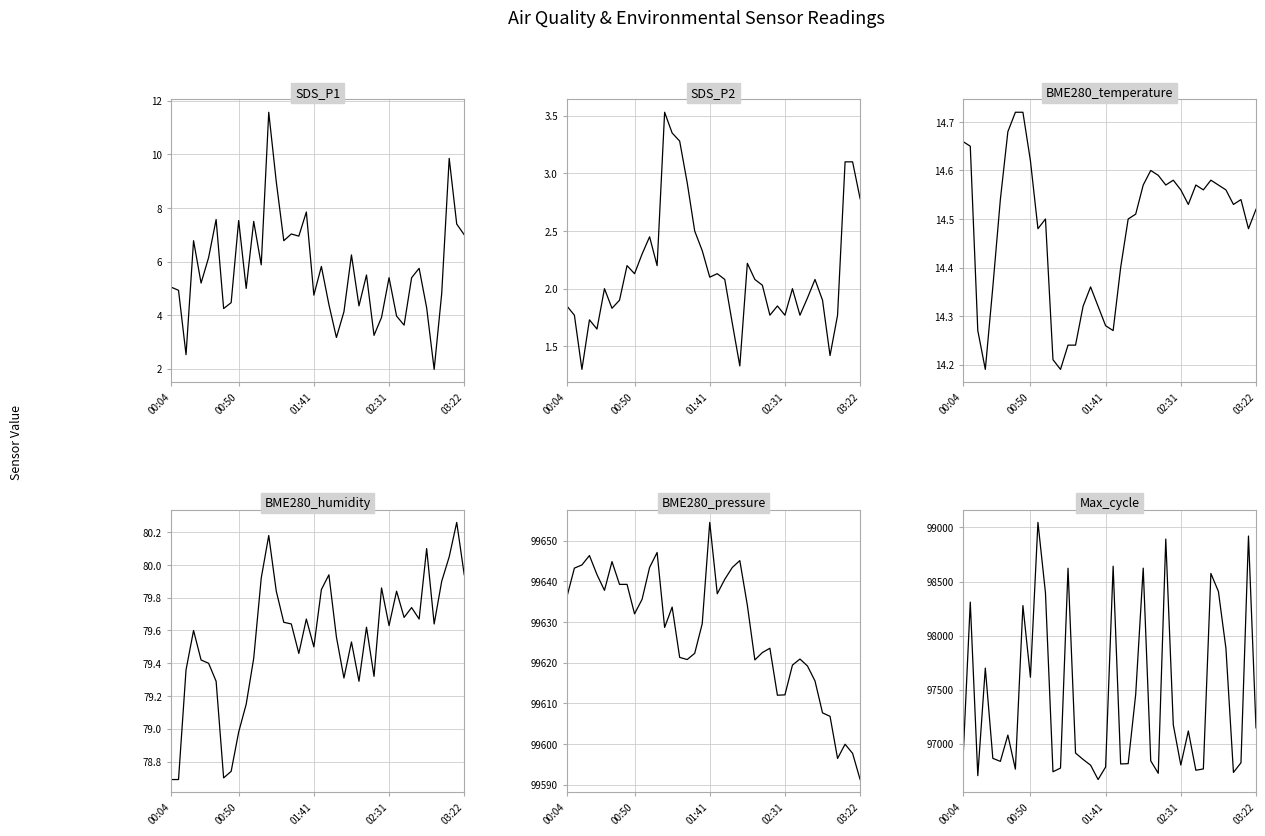

Reading right to left, extract all data points from this chart.

SDS_P1: 7.0	7.4	9.8	4.8	2.0	4.3	5.8	5.4	3.6	4.0	5.4	3.9	3.2	5.5	4.3	6.2	4.1	3.2	4.4	5.8	4.8	7.8	7.0	7.0	6.8	9.0	11.6	5.9	7.5	5.0	7.5	4.5	4.2	7.6	6.2	5.2	6.8	2.5	4.9	5.0
SDS_P2: 2.8	3.1	3.1	1.8	1.4	1.9	2.1	1.9	1.8	2.0	1.8	1.9	1.8	2.0	2.1	2.2	1.3	1.7	2.1	2.1	2.1	2.3	2.5	2.9	3.3	3.4	3.5	2.2	2.5	2.3	2.1	2.2	1.9	1.8	2.0	1.6	1.7	1.3	1.8	1.9
BME280_temperature: 14.5	14.5	14.5	14.5	14.6	14.6	14.6	14.6	14.6	14.5	14.6	14.6	14.6	14.6	14.6	14.6	14.5	14.5	14.4	14.3	14.3	14.3	14.4	14.3	14.2	14.2	14.2	14.2	14.5	14.5	14.6	14.7	14.7	14.7	14.5	14.4	14.2	14.3	14.7	14.7
BME280_humidity: 79.9	80.3	80.0	79.9	79.6	80.1	79.7	79.7	79.7	79.8	79.6	79.9	79.3	79.6	79.3	79.5	79.3	79.6	79.9	79.8	79.5	79.7	79.5	79.6	79.7	79.8	80.2	79.9	79.4	79.2	79.0	78.7	78.7	79.3	79.4	79.4	79.6	79.4	78.7	78.7
BME280_pressure: 99591.2	99597.7	99599.9	99596.4	99606.8	99607.7	99615.5	99619.2	99620.9	99619.4	99612.1	99612.0	99623.6	99622.5	99620.7	99634.2	99645.1	99643.4	99640.5	99637.0	99654.5	99629.6	99622.3	99620.8	99621.3	99633.7	99628.7	99647.1	99643.4	99635.6	99632.0	99639.3	99639.3	99644.9	99637.8	99641.7	99646.4	99644.1	99643.3	99636.2
Max_cycle: 97148.0	98921.0	96825.0	96736.0	97883.0	98409.0	98575.0	96768.0	96756.0	97119.0	96804.0	97176.0	98893.0	96728.0	96843.0	98624.0	97457.0	96817.0	96814.0	98642.0	96786.0	96670.0	96803.0	96856.0	96915.0	98623.0	96776.0	96742.0	98395.0	99047.0	97616.0	98278.0	96766.0	97081.0	96838.0	96866.0	97700.0	96706.0	98310.0	96805.0